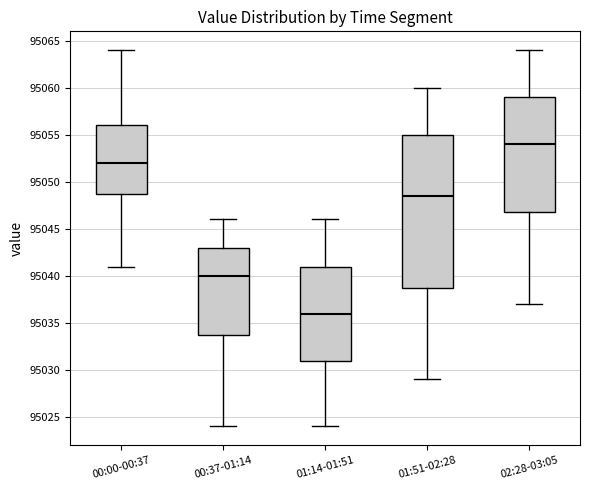

Which box is the tallest, from its lower edge to its upper edge?

01:51-02:28